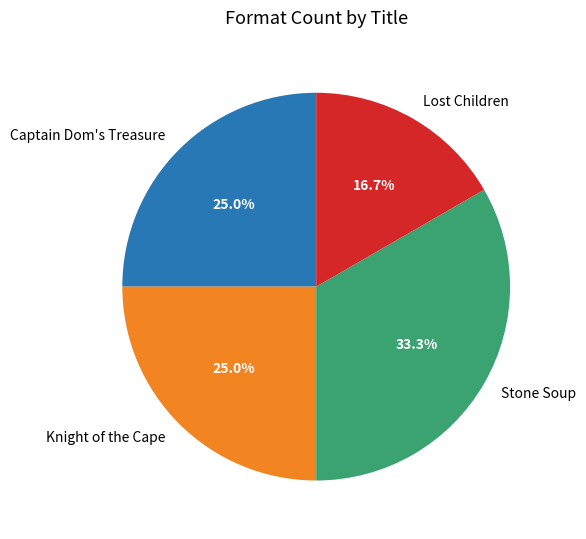

True or false: Lost Children accounts for 17% of the total.

True